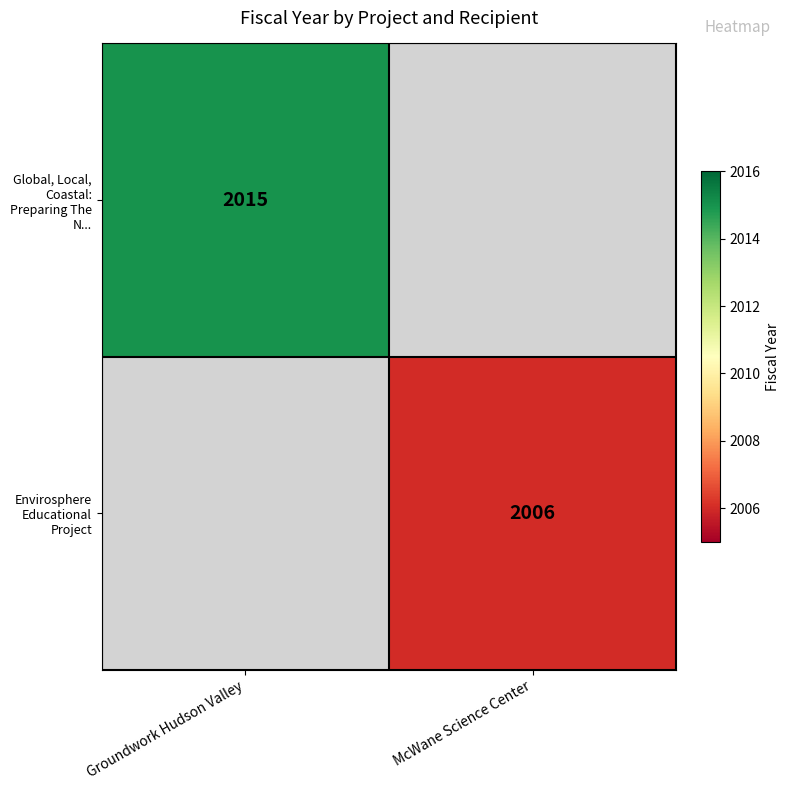

The Envirosphere Educational Project series shows 2691 at McWane Science Center. True or false?

False